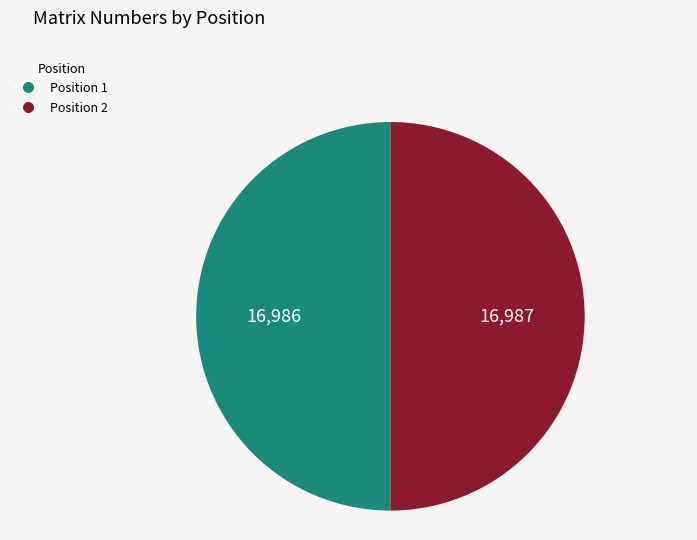

Combined, do Position 2 and Position 1 account for over 50%?

Yes